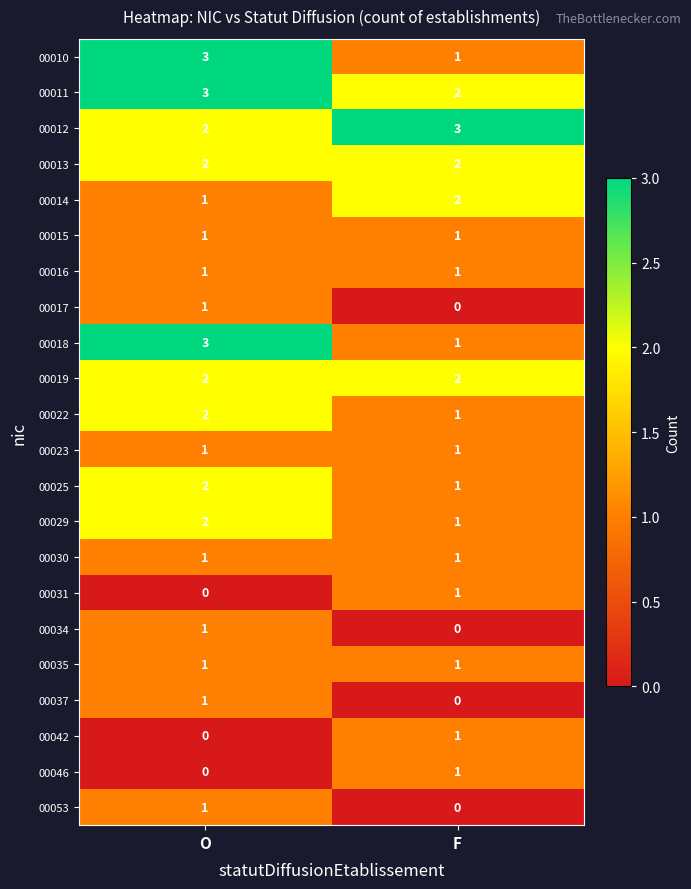

What is the spread (max minus min) of values at O?

3